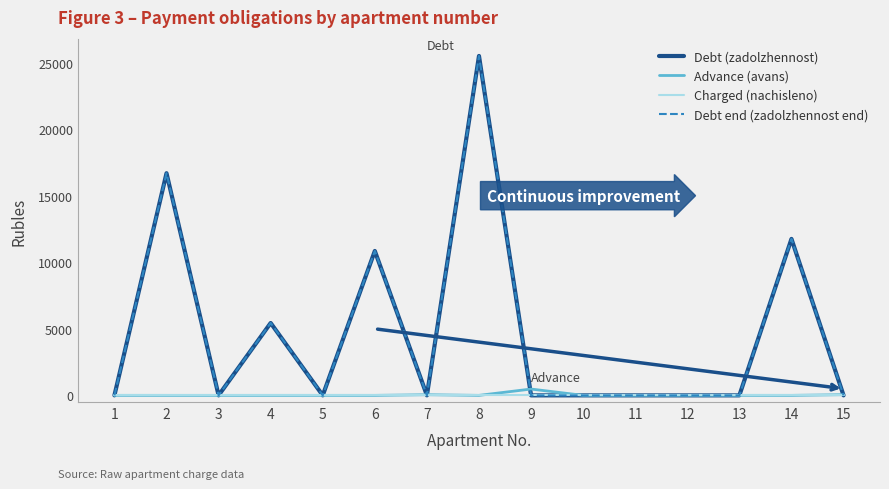

Does the chart display data point markers on the line(s)?

No